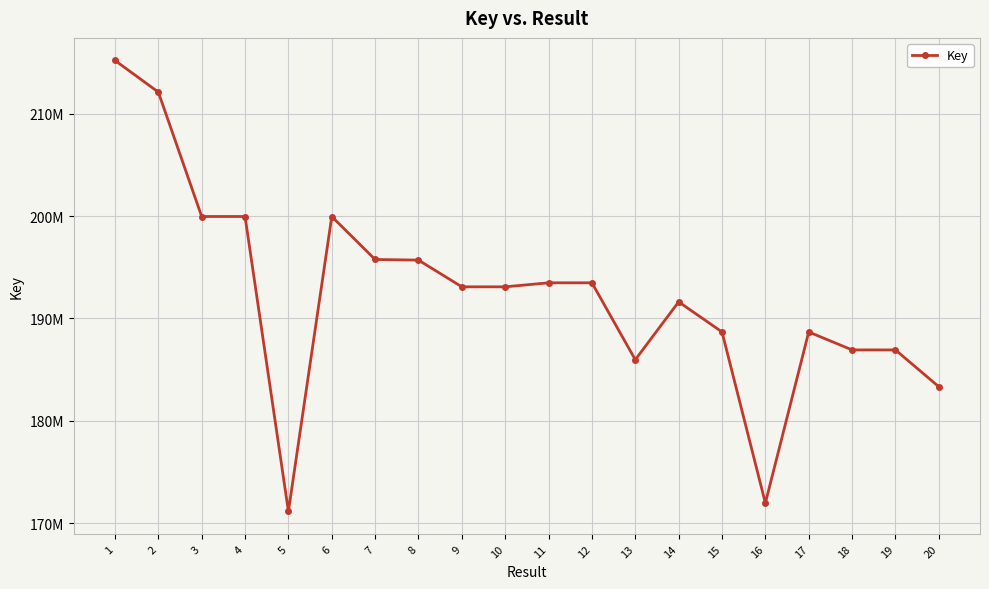

Does the chart have visible grid lines?

Yes